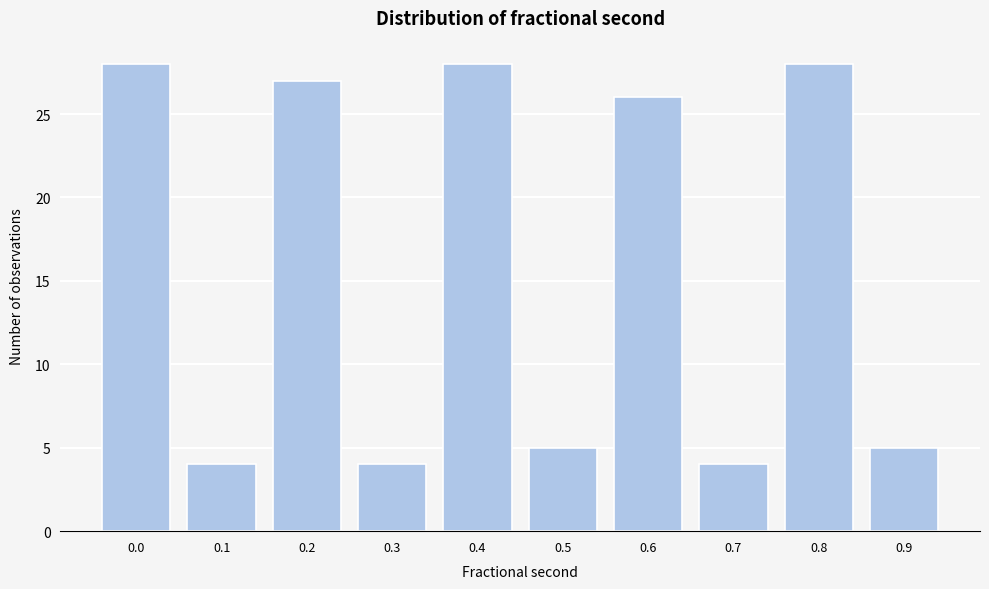

Reading left to right, what are all the values shown in this chart?

28	4	27	4	28	5	26	4	28	5